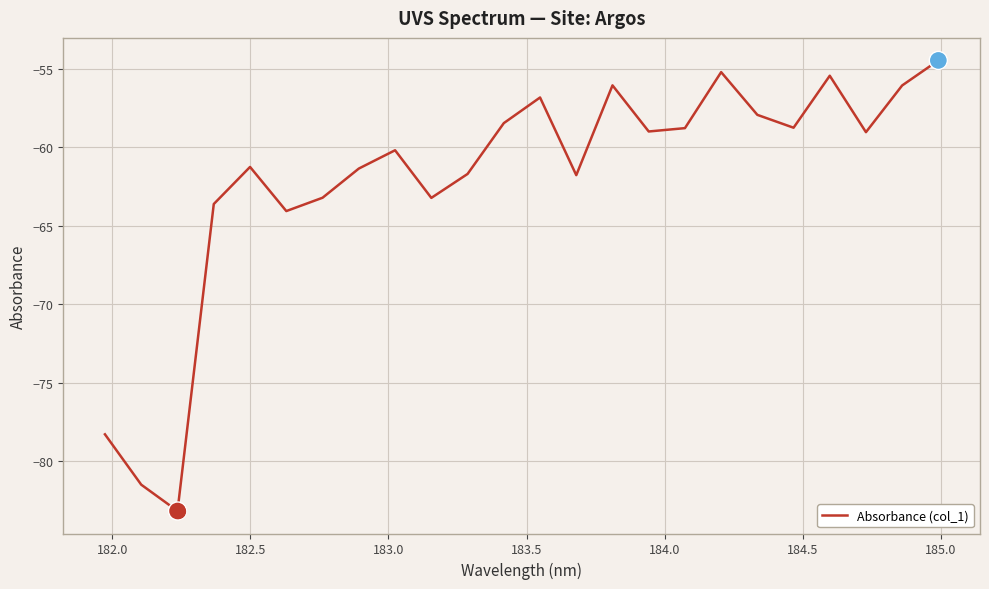

What is the difference between the maximum and minimum values?

28.7